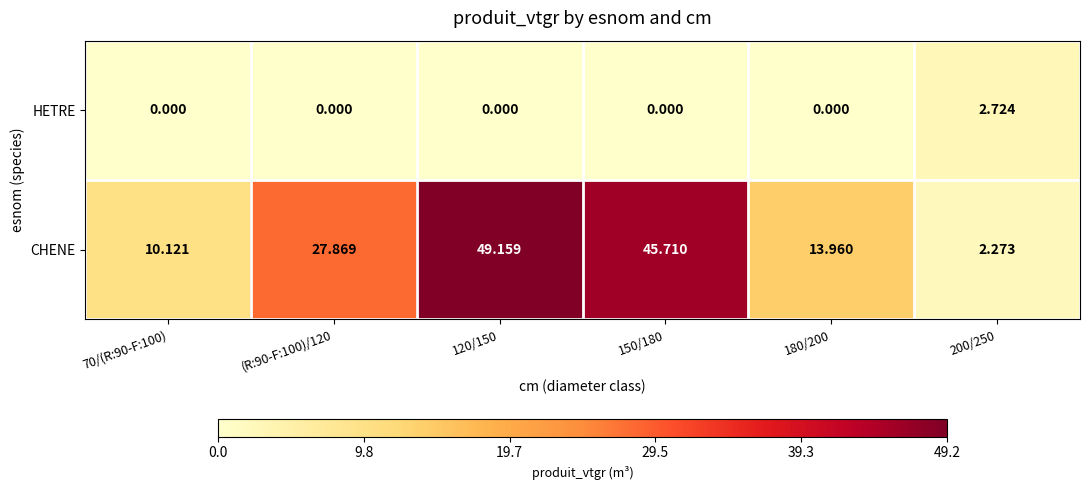

Is the value of HETRE at 180/200 greater than the value of CHENE at 120/150?

No